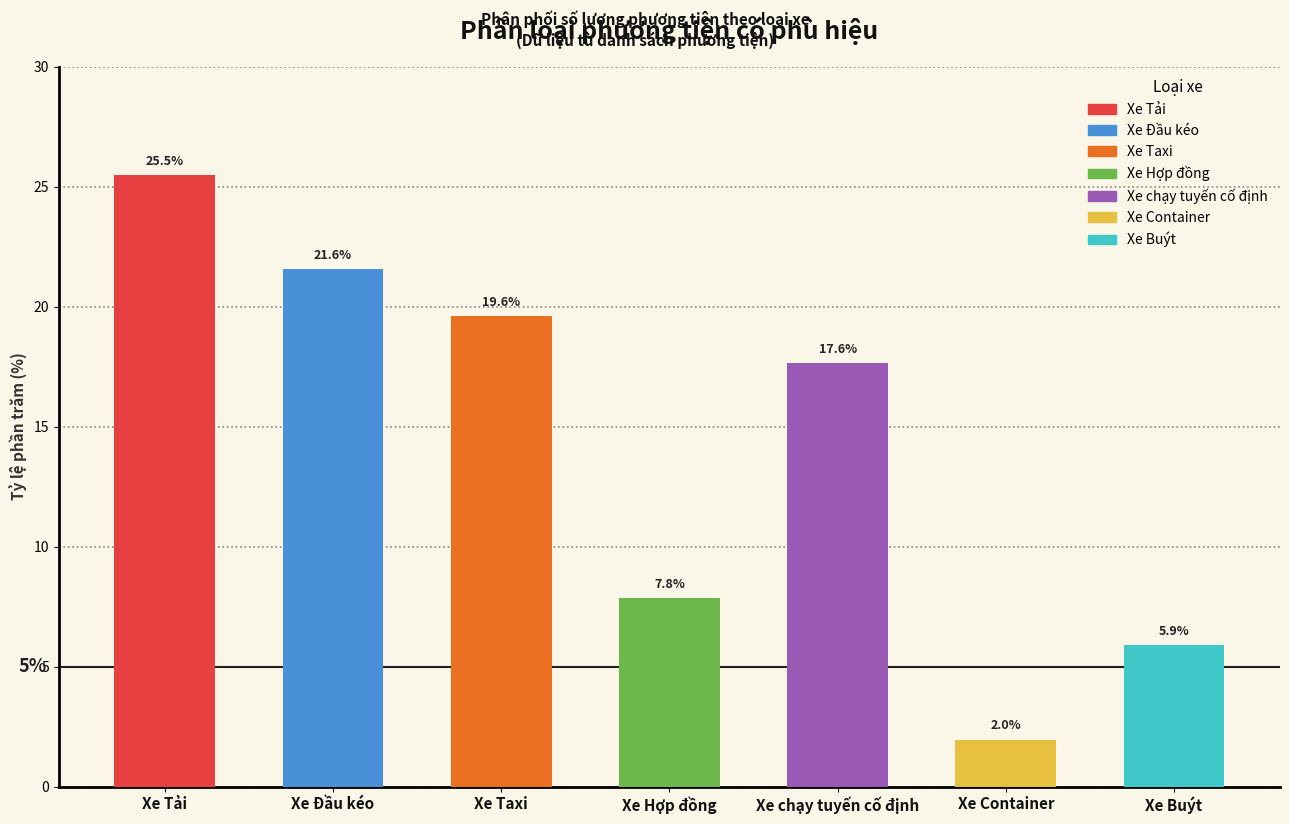

Reading right to left, extract all data points from this chart.

Xe Buýt=5.9	Xe Container=2.0	Xe chạy tuyến cố định=17.6	Xe Hợp đồng=7.8	Xe Taxi=19.6	Xe Đầu kéo=21.6	Xe Tải=25.5